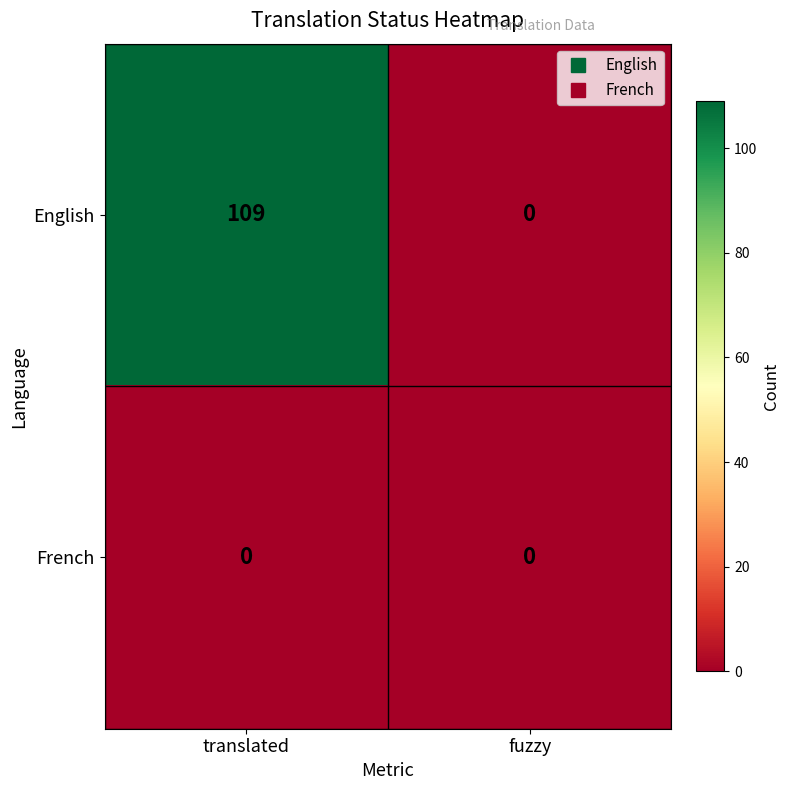

The French series shows 0 at fuzzy. True or false?

True